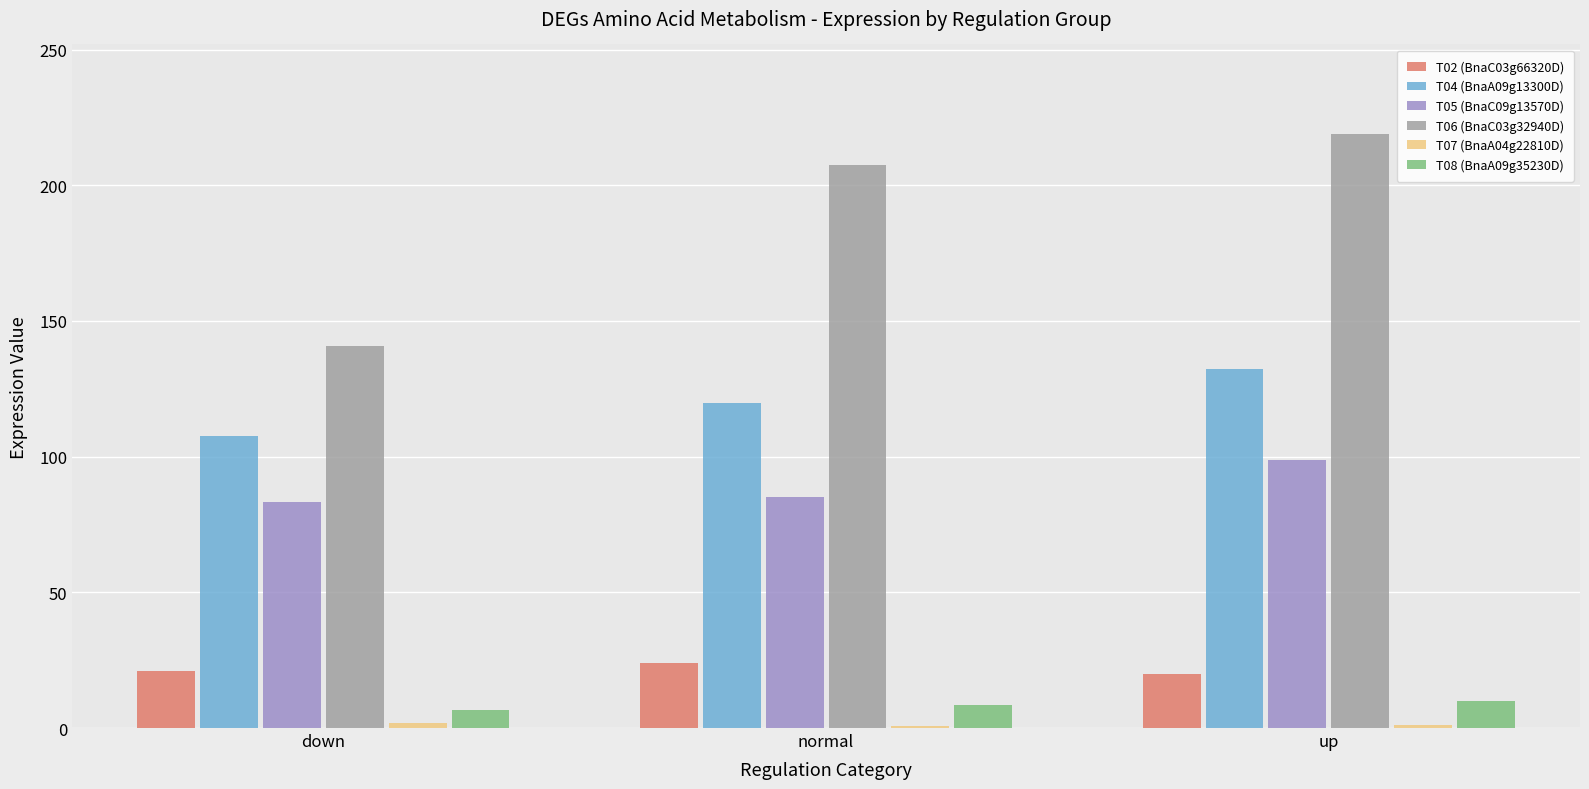

True or false: T02 (BnaC03g66320D) has a value of 19.8 at up.

True